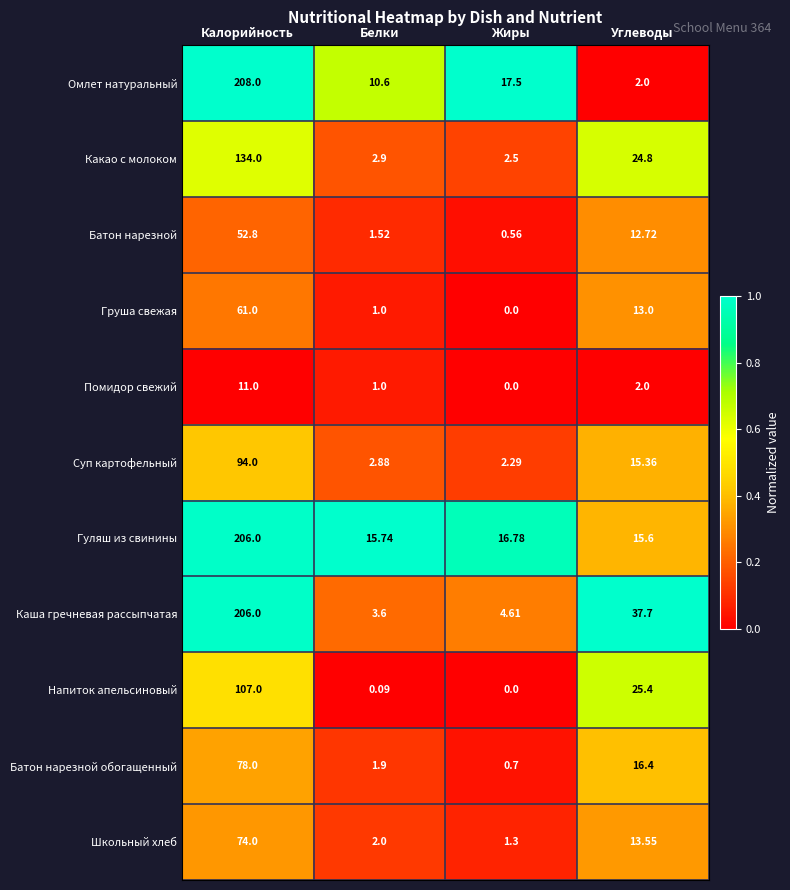

What is the spread (max minus min) of values at Калорийность?

197.0